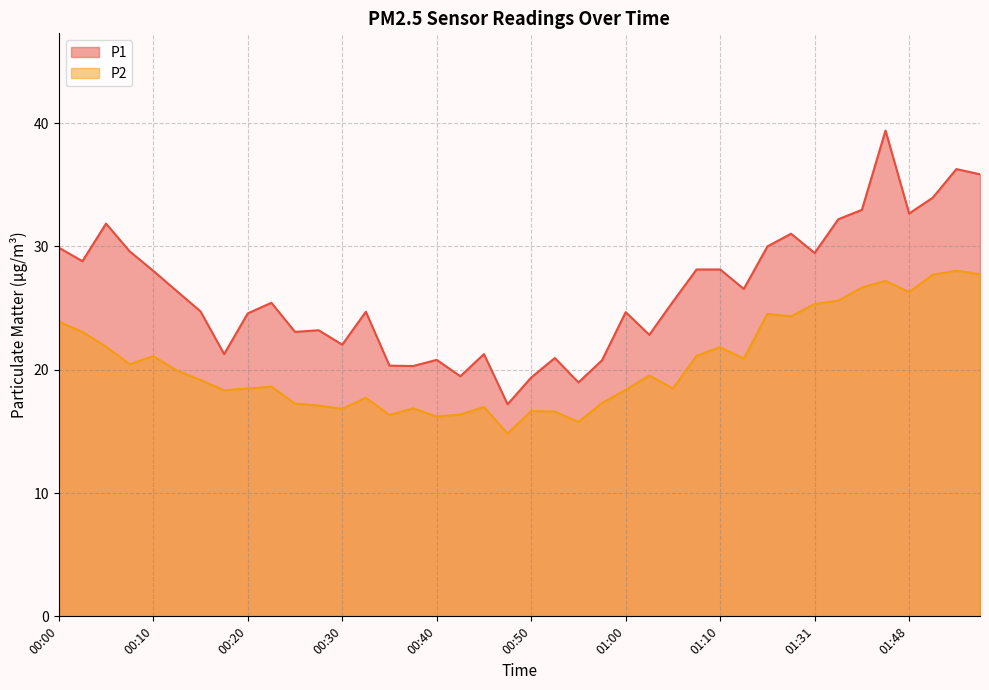

What is the average value of the P2 series?

20.5